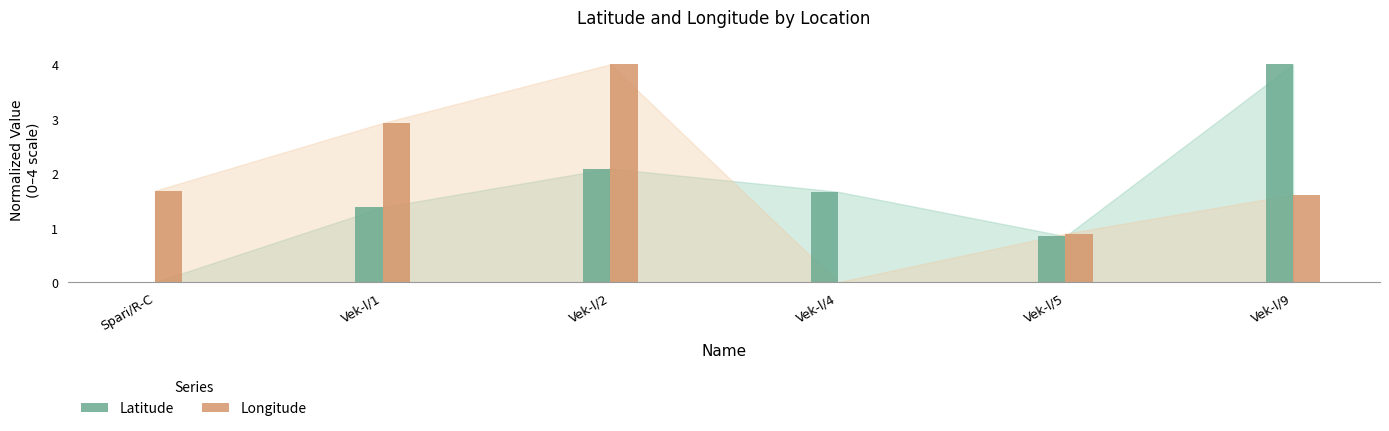

Reading left to right, what are all the values shown in this chart?

Latitude: Spari/R-C=0.0	Vek-l/1=1.4	Vek-l/2=2.1	Vek-l/4=1.7	Vek-l/5=0.8	Vek-l/9=4.0
Longitude: Spari/R-C=1.7	Vek-l/1=2.9	Vek-l/2=4.0	Vek-l/4=0.0	Vek-l/5=0.9	Vek-l/9=1.6